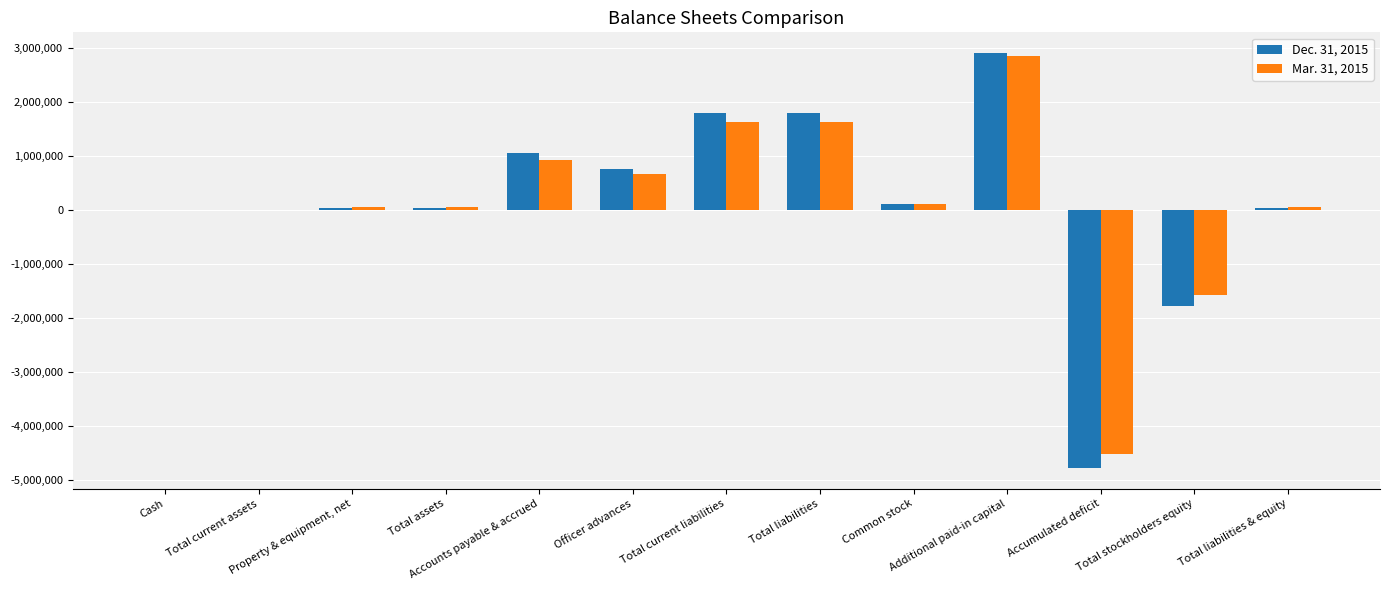

How many categories are shown in the chart?

13